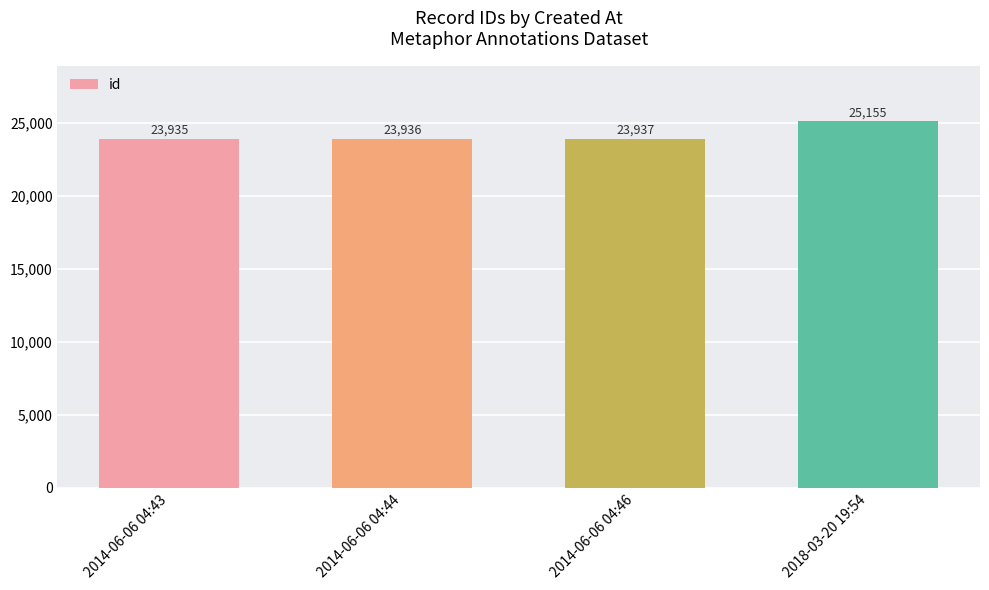

Between 2018-03-20 19:54 and 2014-06-06 04:46, which is larger?

2018-03-20 19:54